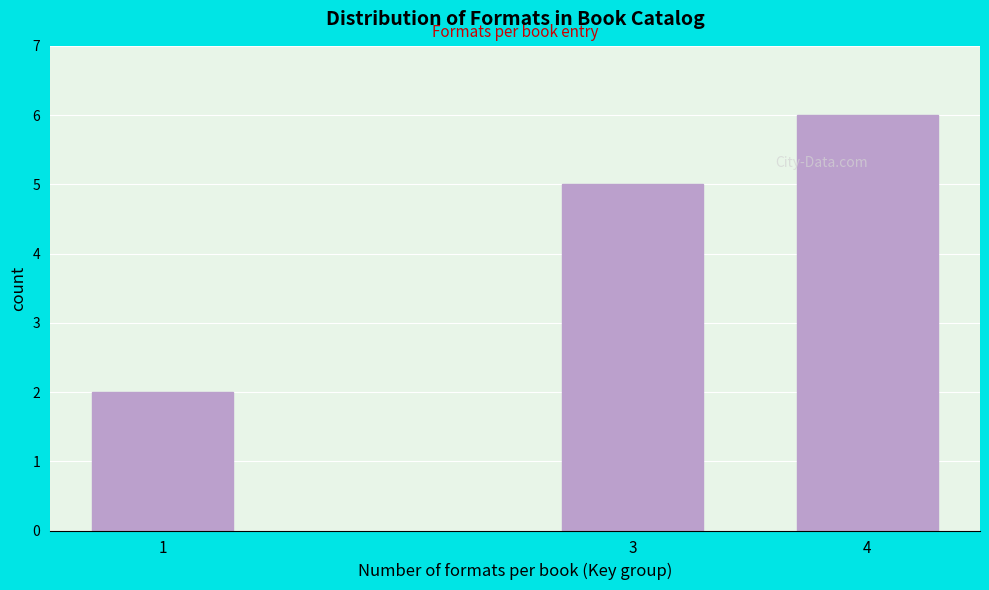

Reading left to right, list all the values displayed in this chart.

1=2	3=5	4=6